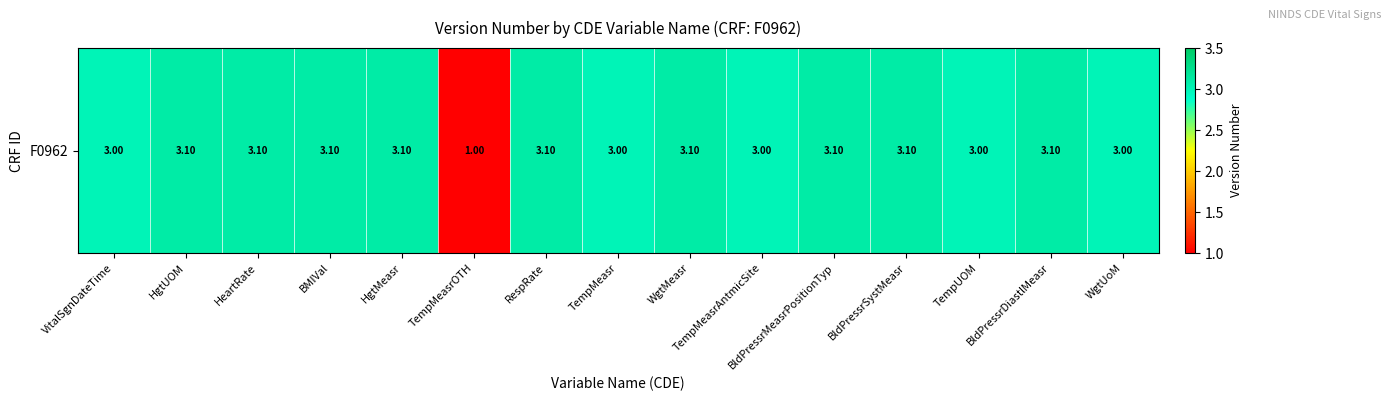

Where is the data nearest to the value 2?

VitalSgnDateTime